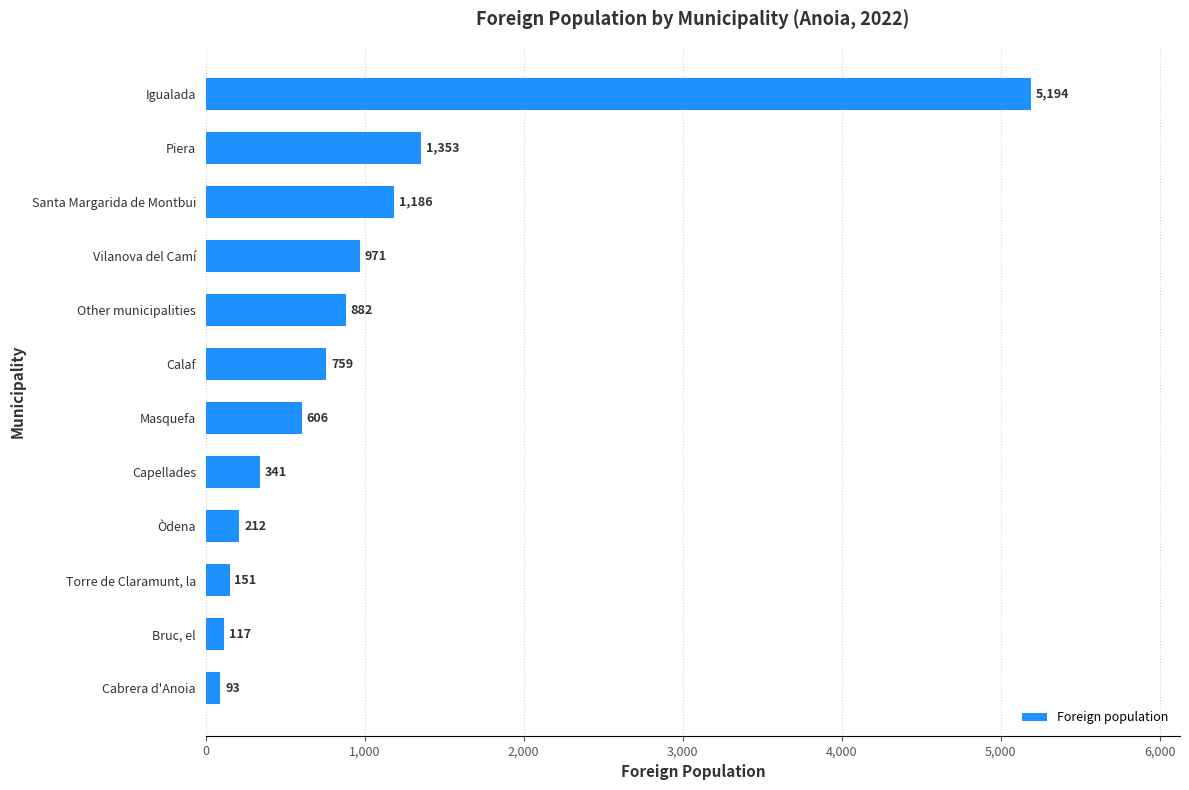

List the labels in order of value, smallest first.

Cabrera d'Anoia, Bruc, el, Torre de Claramunt, la, Òdena, Capellades, Masquefa, Calaf, Other municipalities, Vilanova del Camí, Santa Margarida de Montbui, Piera, Igualada